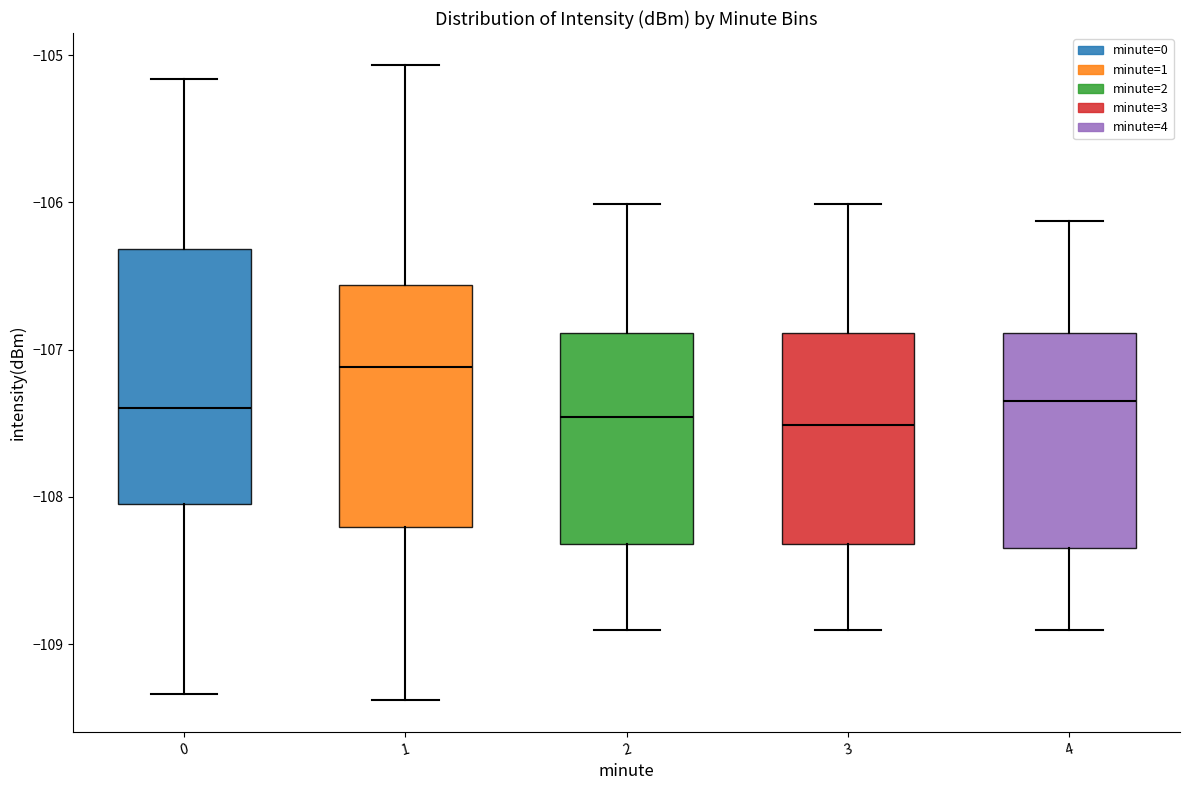

Where is the upper edge of the box at x = 1 on the y-axis? The values are not printed on the chart, so give them approximately, as read against the axis.

-106.6